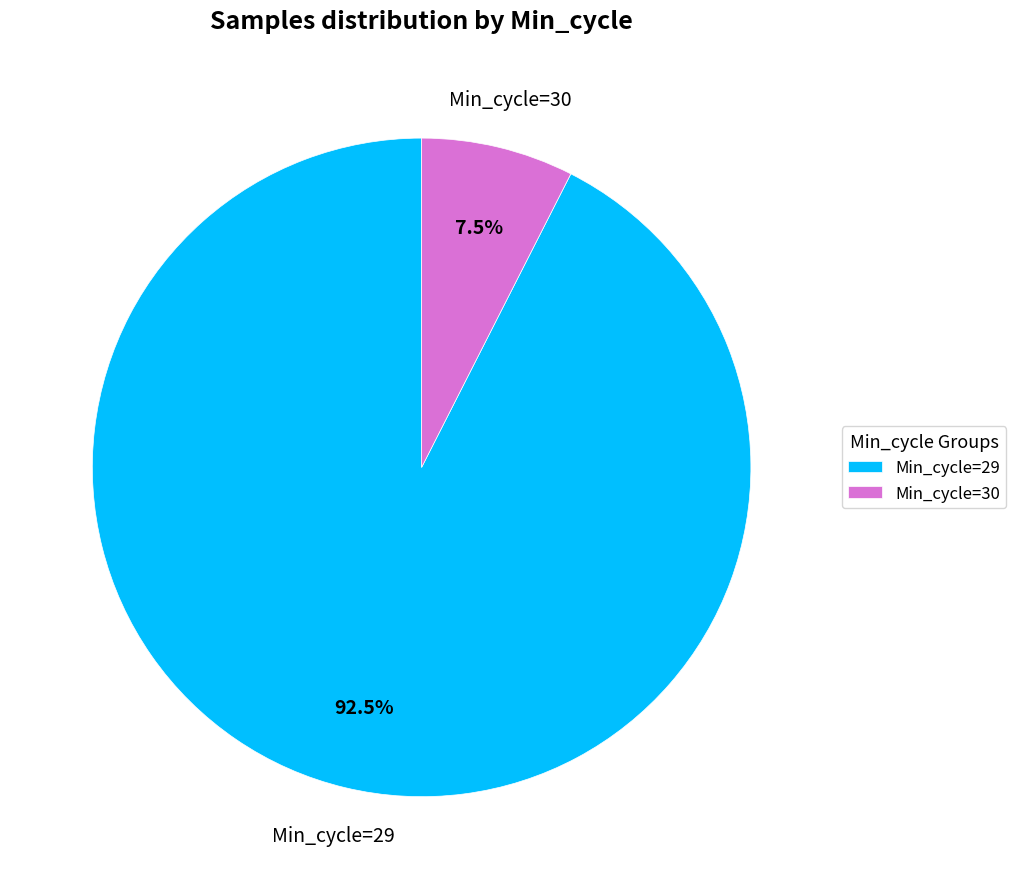

Which has a higher value, Min_cycle=29 or Min_cycle=30?

Min_cycle=29